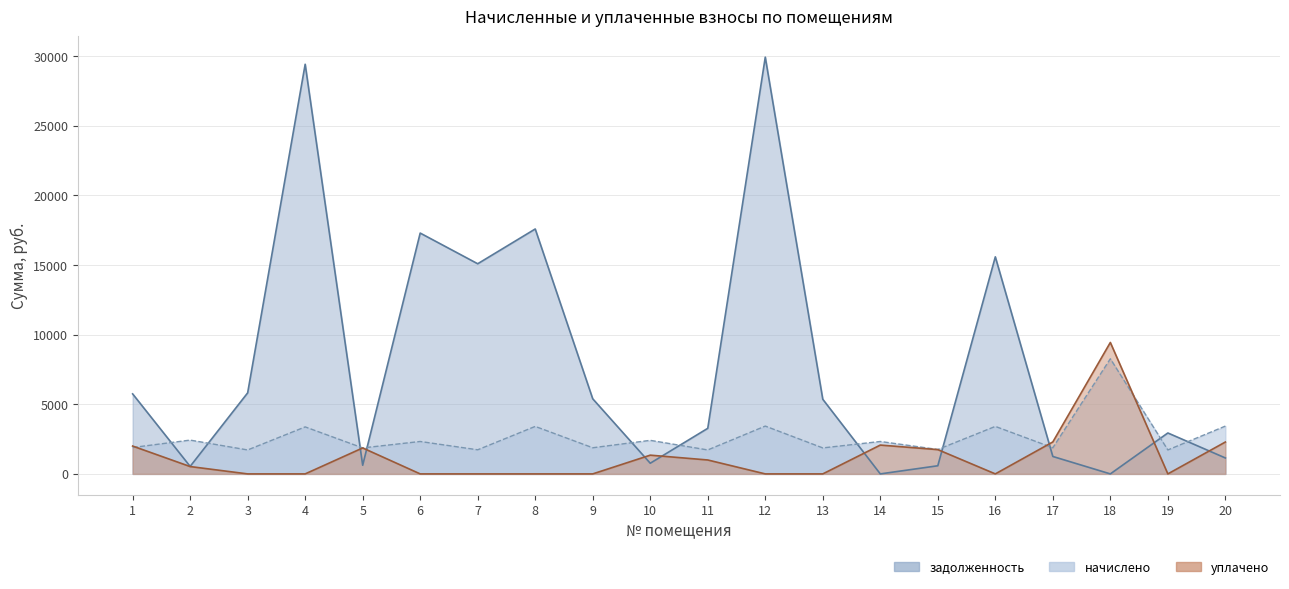

The value of начислено at 7 is 711.1. True or false?

False